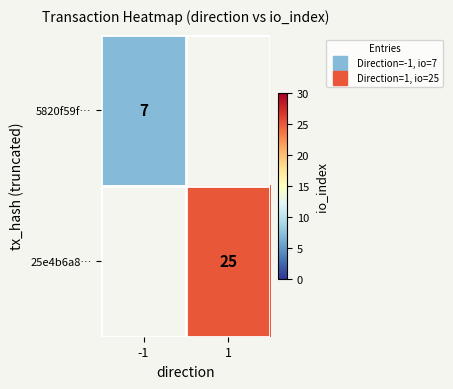

Read the 5820f59f… value at -1.

7.0